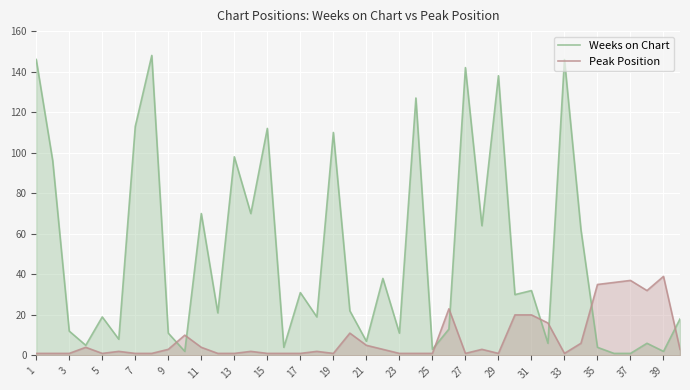

Which series has the largest total across all categories?

Weeks on Chart